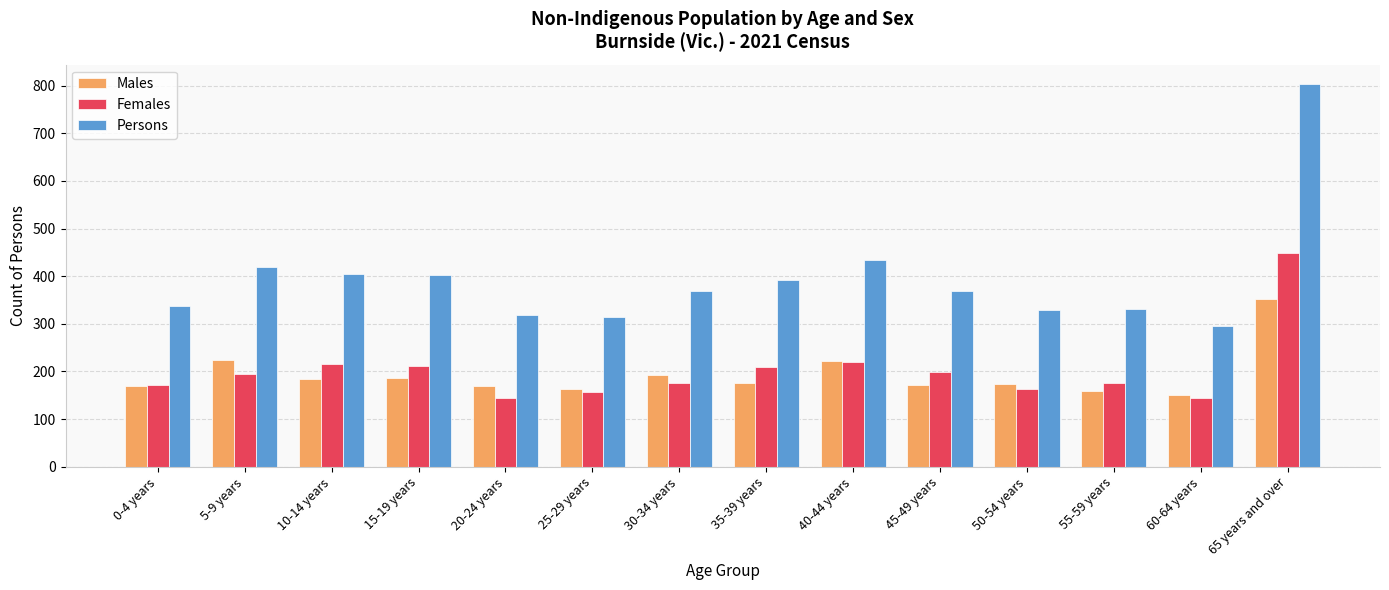

At which label does Persons first exceed 370?

5-9 years